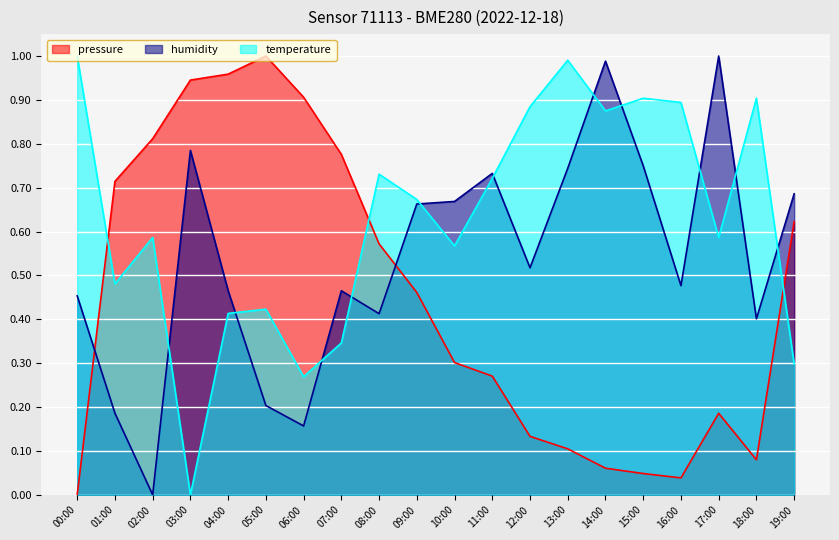

What position from the left is 08:00?

9